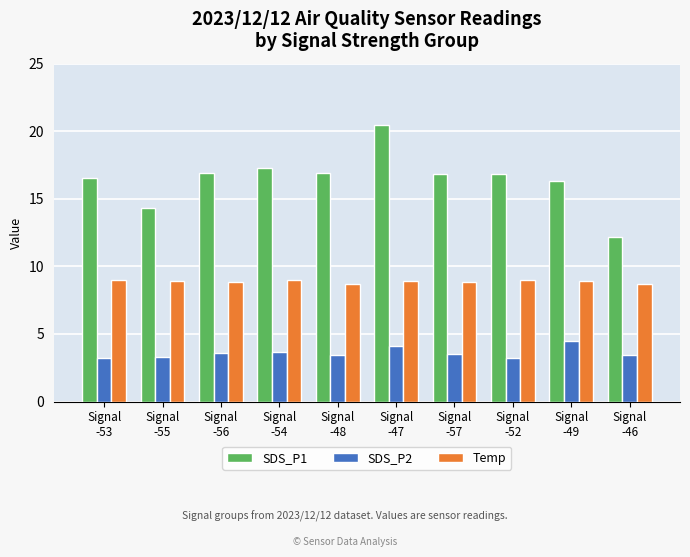

How many categories are shown in the chart?

10